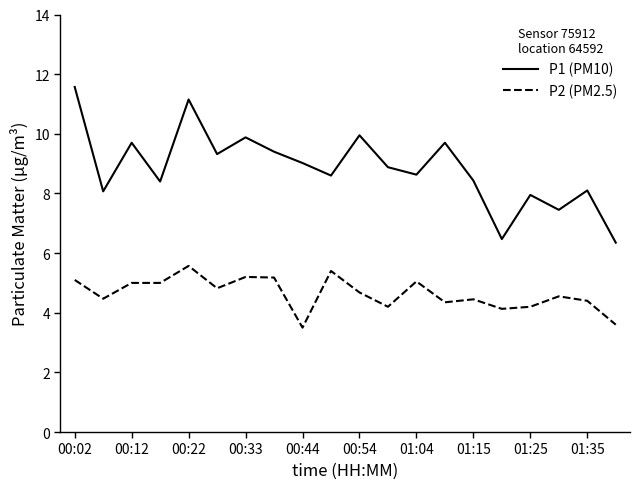

True or false: P1 (PM10) and P2 (PM2.5) intersect in this chart.

False